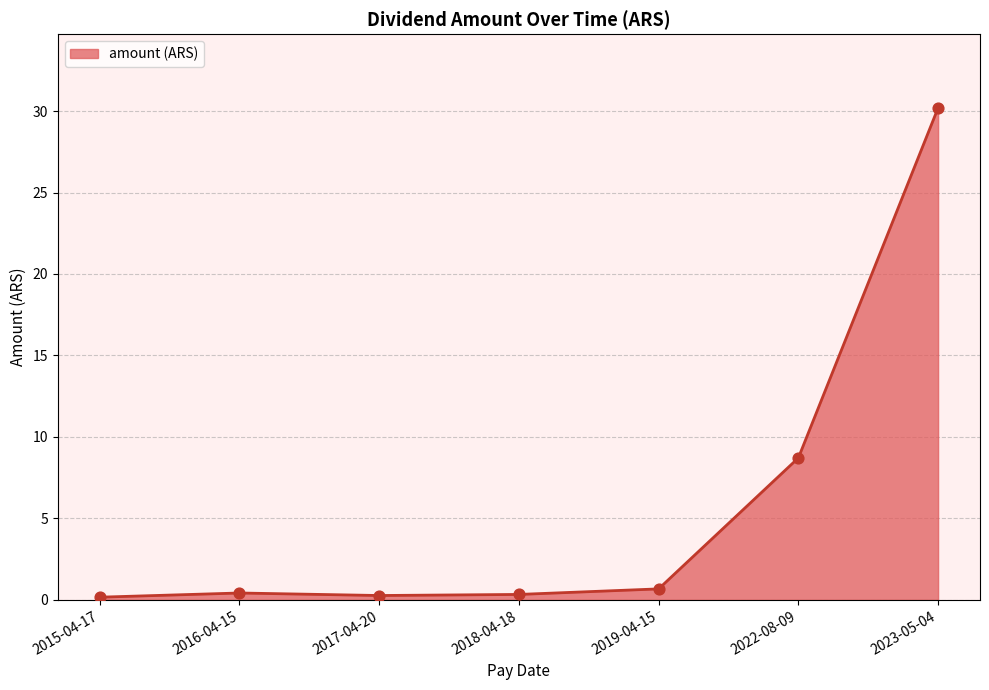

Between 2016-04-15 and 2022-08-09, which is larger?

2022-08-09